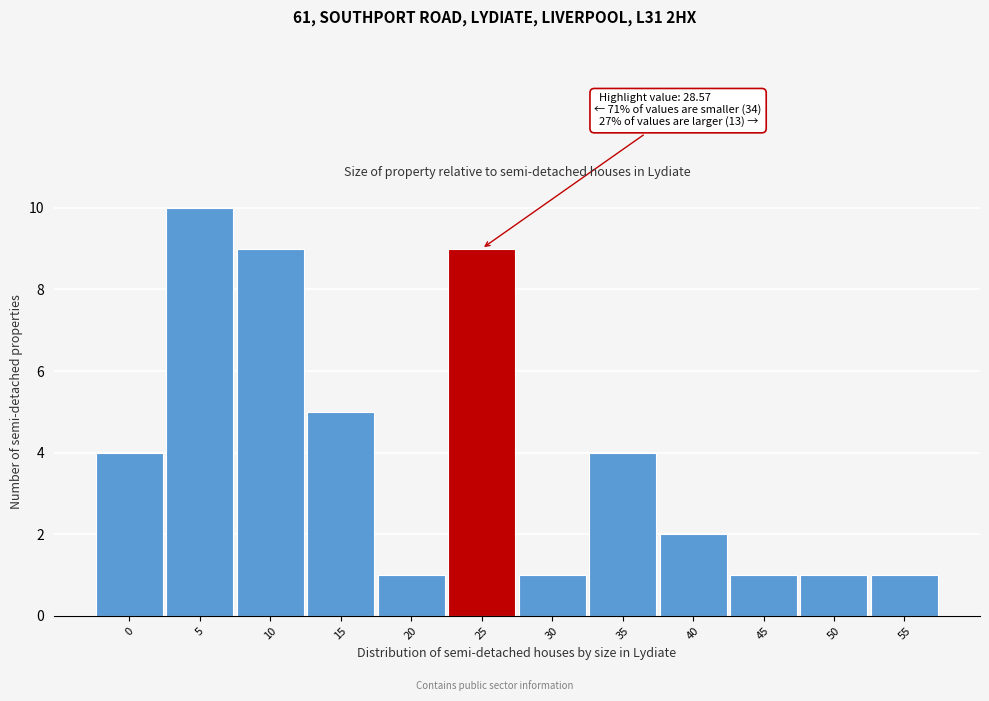

Reading left to right, extract all data points from this chart.

0=4	5=10	10=9	15=5	20=1	25=9	30=1	35=4	40=2	45=1	50=1	55=1